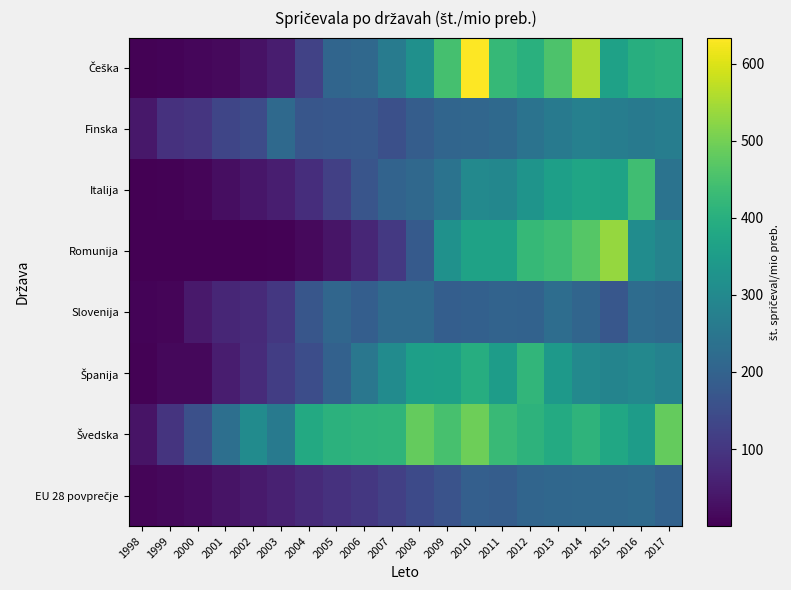

What is the total value across all series at 2011?

2469.3